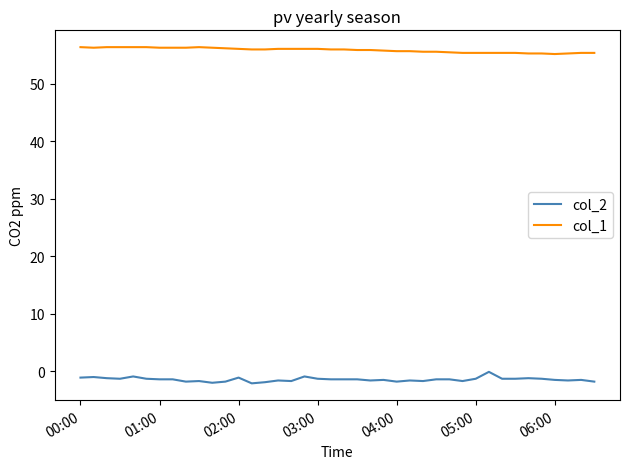

What is the greatest value displayed?

56.4